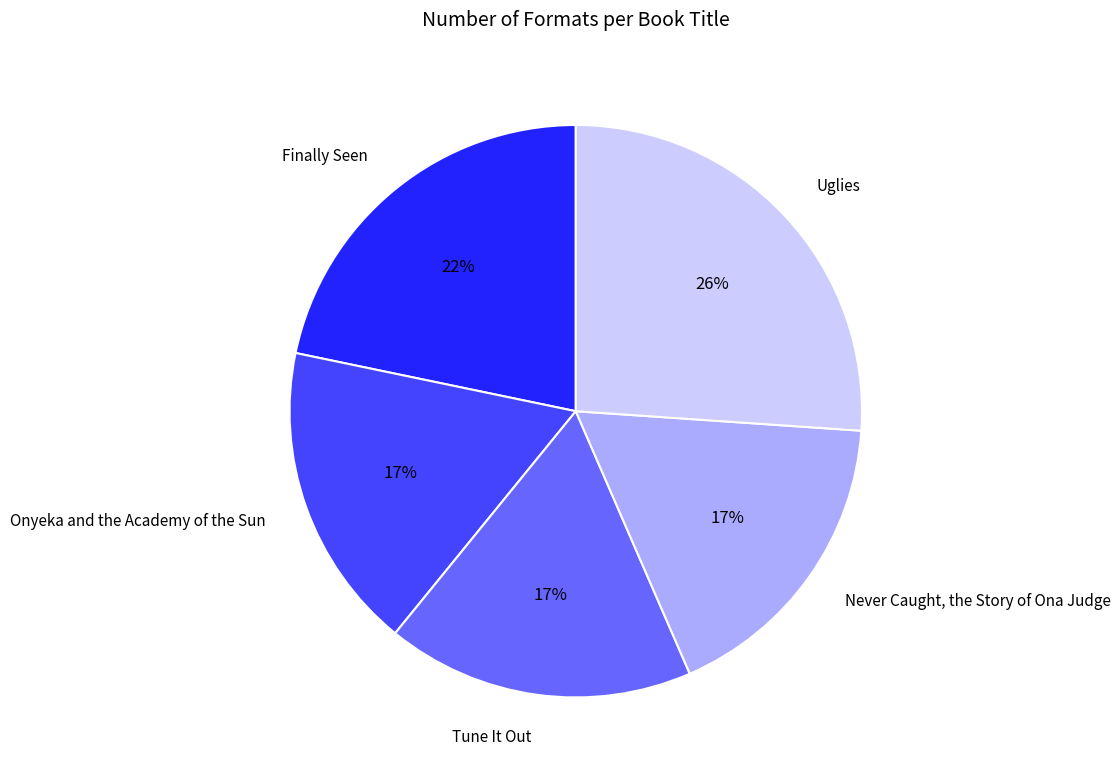

What is the largest slice in the pie chart?

Uglies